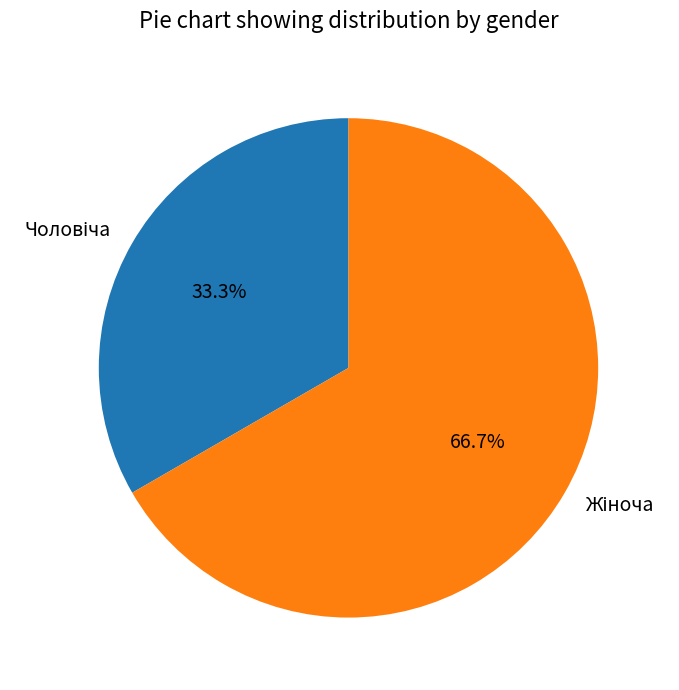

How many segments does this pie chart have?

2